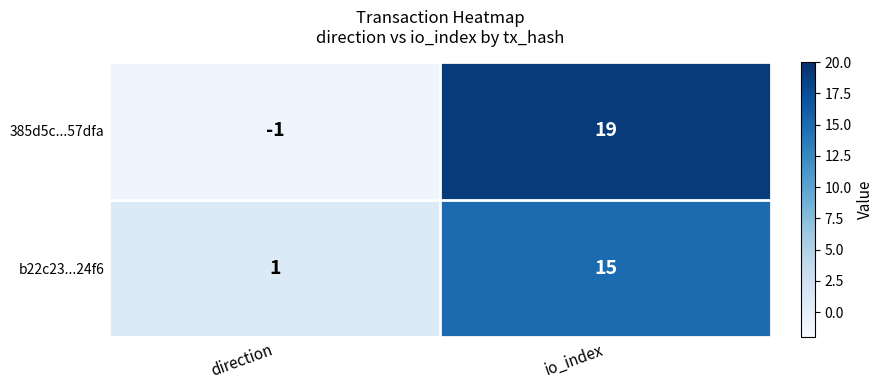

The 385d5c...57dfa series shows -1 at direction. True or false?

True